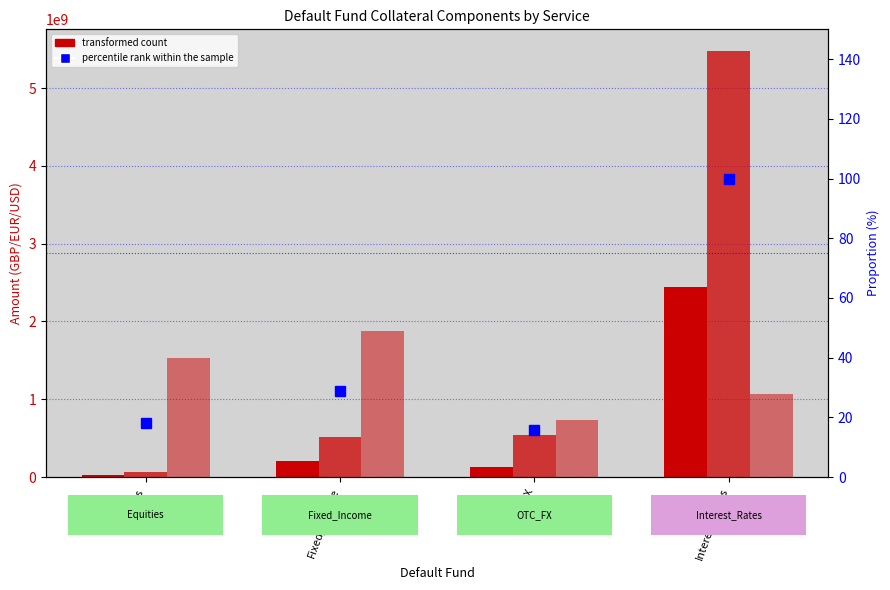

What is the average value of the 6_5_1_2 (Funded) series?

1648700000.0